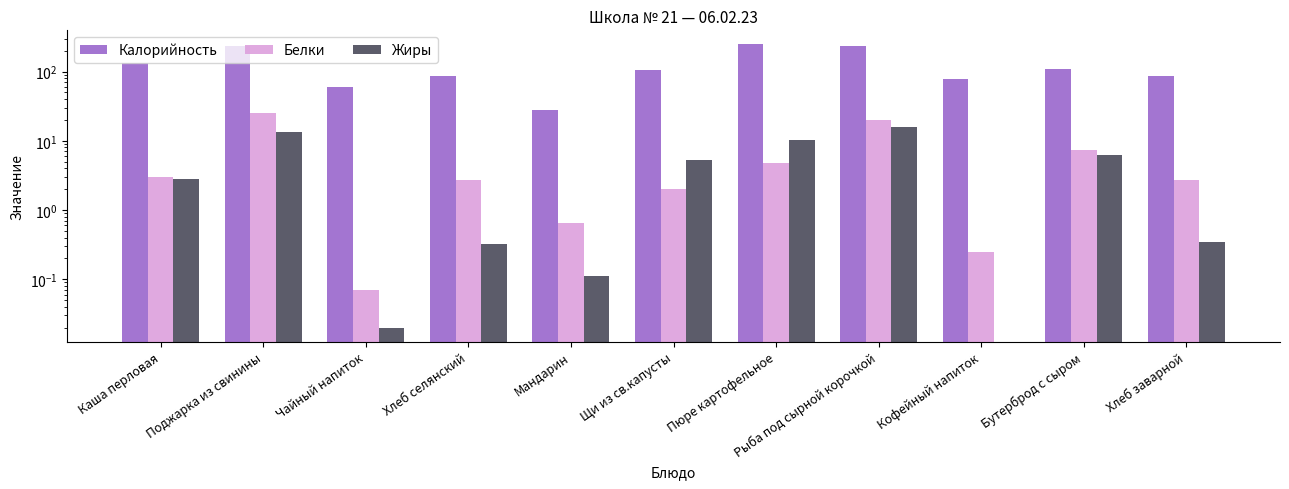

At Поджарка из свинины, list the series in order from largest to smallest.

Калорийность, Белки, Жиры